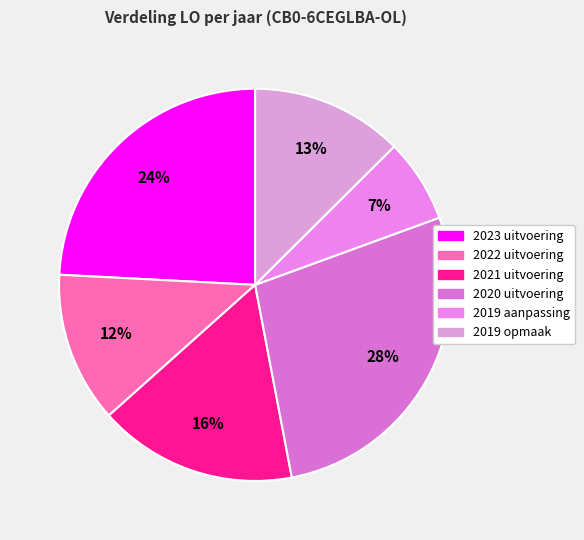

How many slices are in this pie chart?

6